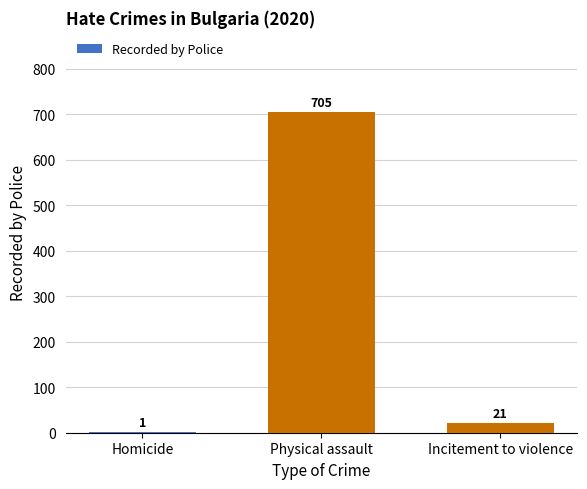

Reading left to right, list all the values displayed in this chart.

1	705	21